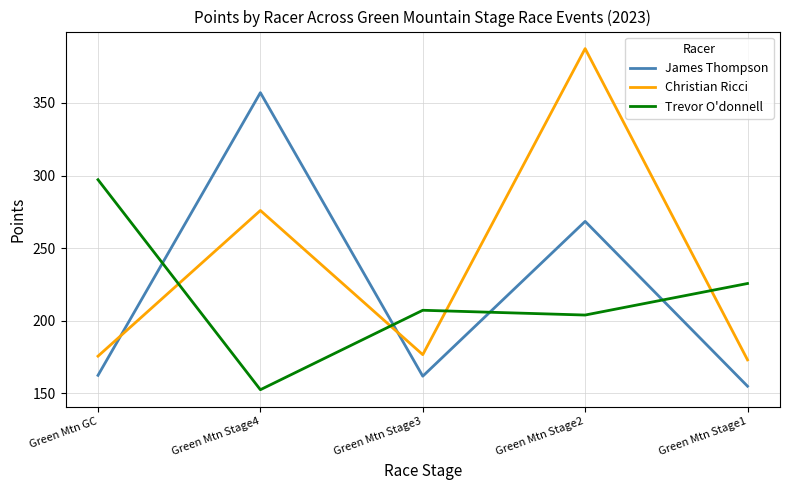

Between Green Mtn Stage3 and Green Mtn Stage2, which series saw the biggest shift?

Christian Ricci